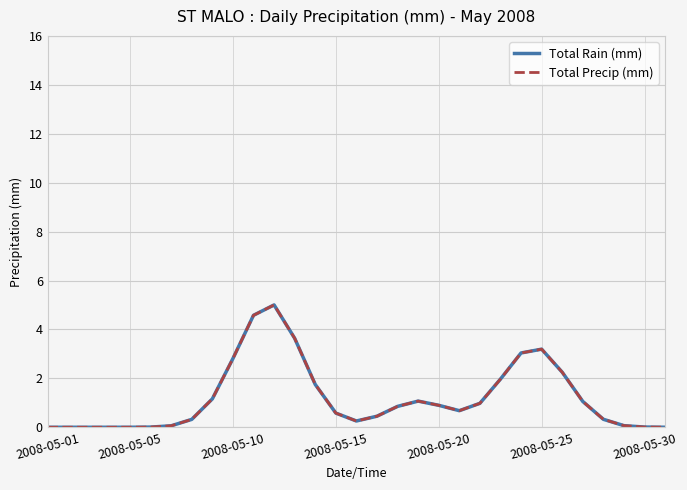

Does the chart have visible grid lines?

Yes